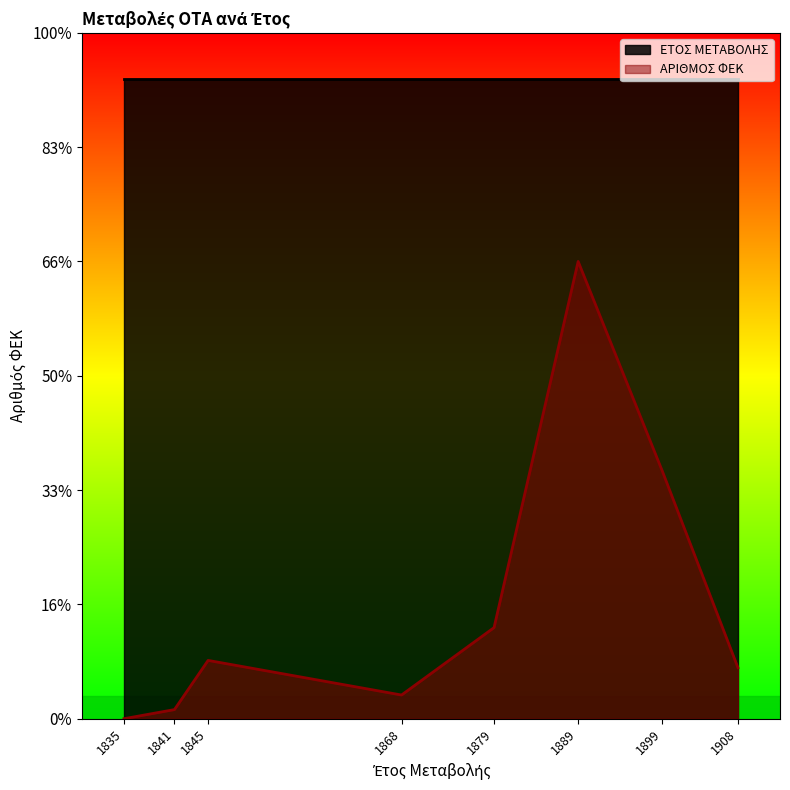

Which has a higher value, 1845 or 1868?

1845